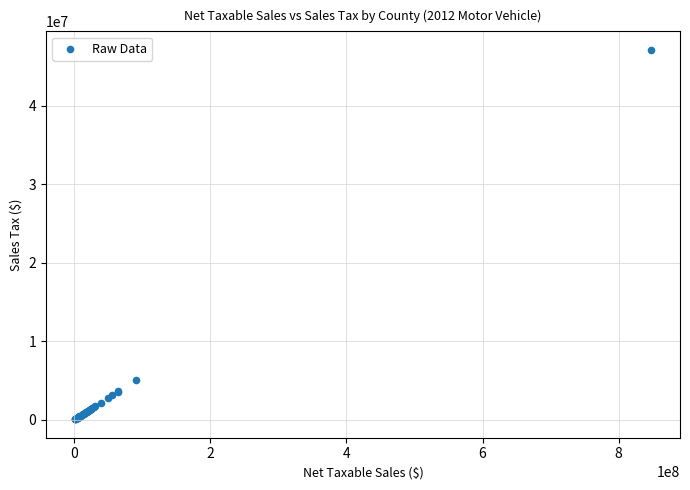

What Y value in the scatter plot is closest to 23578688?

5052299.8